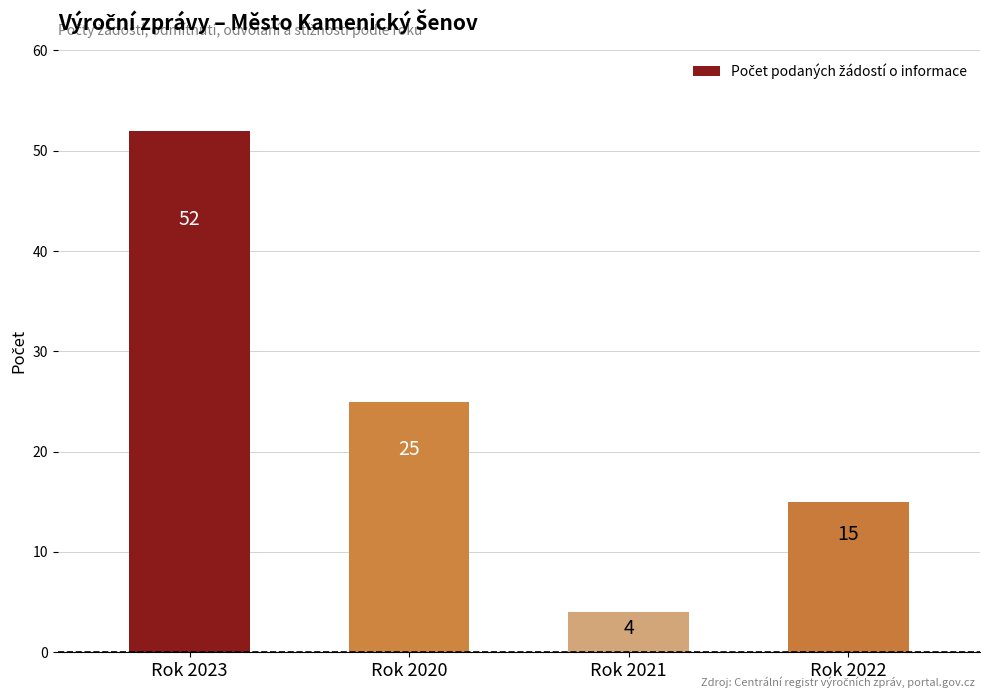

What is the greatest value displayed?

52